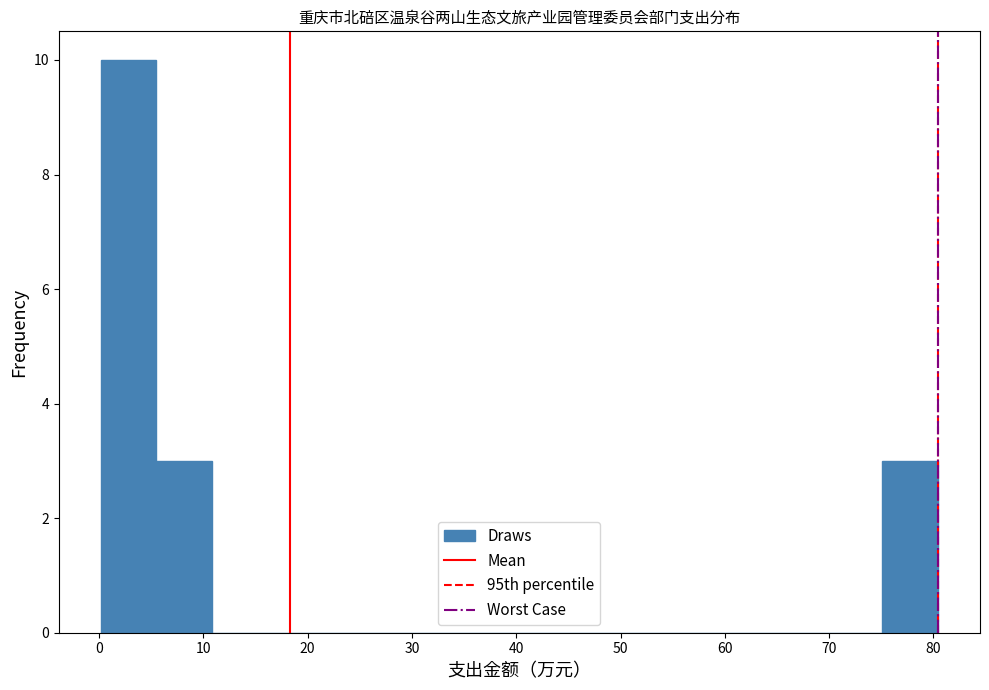

Reading left to right, list every bar in this chart as the range it spans on the x-axis followed by its height. Neither the bar edges nor the heights are printed on the chart, so give them approximately, as read against the axes.

0 to 6: 10
6 to 11: 3
11 to 16: 0
16 to 22: 0
22 to 27: 0
27 to 32: 0
32 to 38: 0
38 to 43: 0
43 to 48: 0
48 to 54: 0
54 to 59: 0
59 to 64: 0
64 to 70: 0
70 to 75: 0
75 to 80: 3